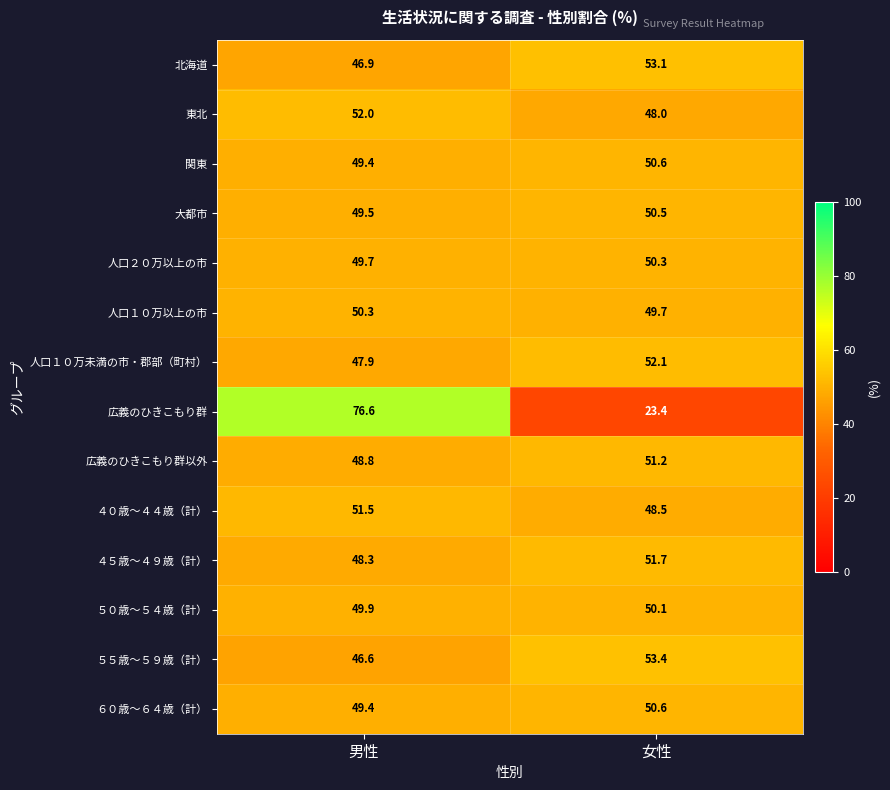

Reading right to left, what are all the values shown in this chart?

北海道: 53.1	46.9
東北: 48.0	52.0
関東: 50.6	49.4
大都市: 50.5	49.5
人口２０万以上の市: 50.3	49.7
人口１０万以上の市: 49.7	50.3
人口１０万未満の市・郡部（町村）: 52.1	47.9
広義のひきこもり群: 23.4	76.6
広義のひきこもり群以外: 51.2	48.8
４０歳～４４歳（計）: 48.5	51.5
４５歳～４９歳（計）: 51.7	48.3
５０歳～５４歳（計）: 50.1	49.9
５５歳～５９歳（計）: 53.4	46.6
６０歳～６４歳（計）: 50.6	49.4